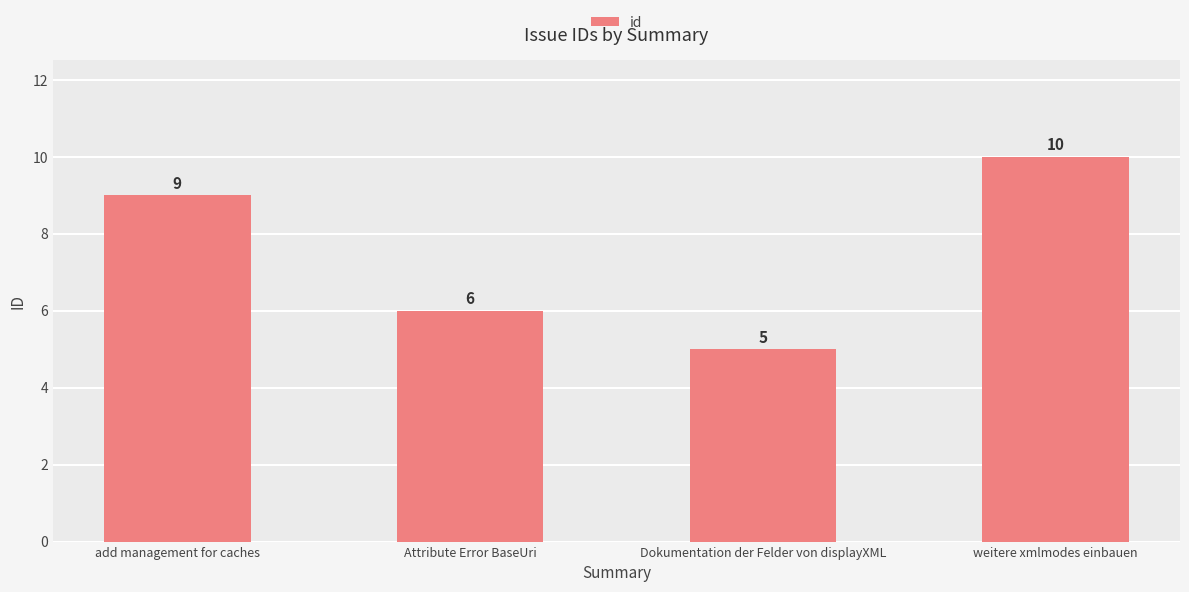

How many bars are there in total?

4